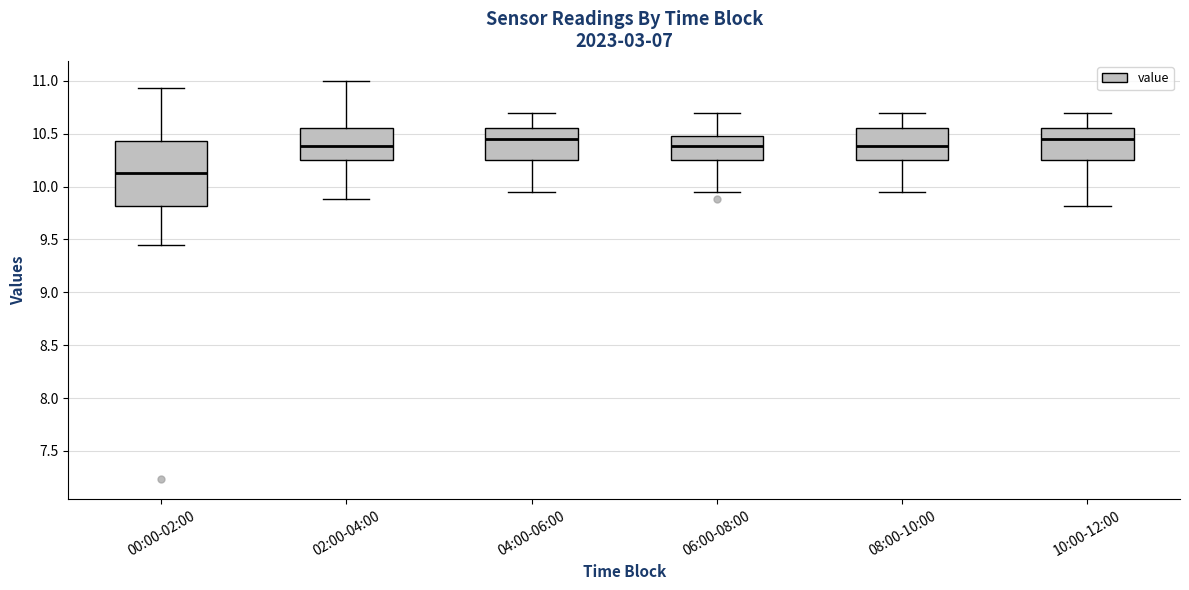

Reading left to right, read every box against the y-axis: the position of its median line, the range the box covers, and the ends of its whiskers. The values are not printed on the chart, so give them approximately, as read against the axis.

00:00-02:00: median 10.15, box 9.80 to 10.45, whiskers 9.45 to 10.95
02:00-04:00: median 10.40, box 10.25 to 10.55, whiskers 9.90 to 11.00
04:00-06:00: median 10.45, box 10.25 to 10.55, whiskers 9.95 to 10.70
06:00-08:00: median 10.40, box 10.25 to 10.50, whiskers 9.95 to 10.70
08:00-10:00: median 10.40, box 10.25 to 10.55, whiskers 9.95 to 10.70
10:00-12:00: median 10.45, box 10.25 to 10.55, whiskers 9.80 to 10.70